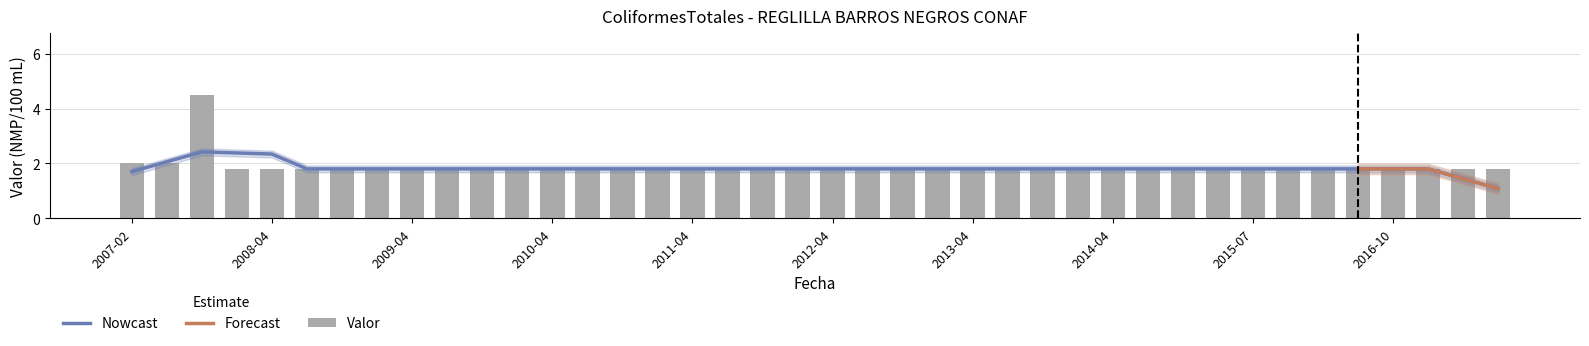

What is the label of the 39th bar from the right?

2007-07